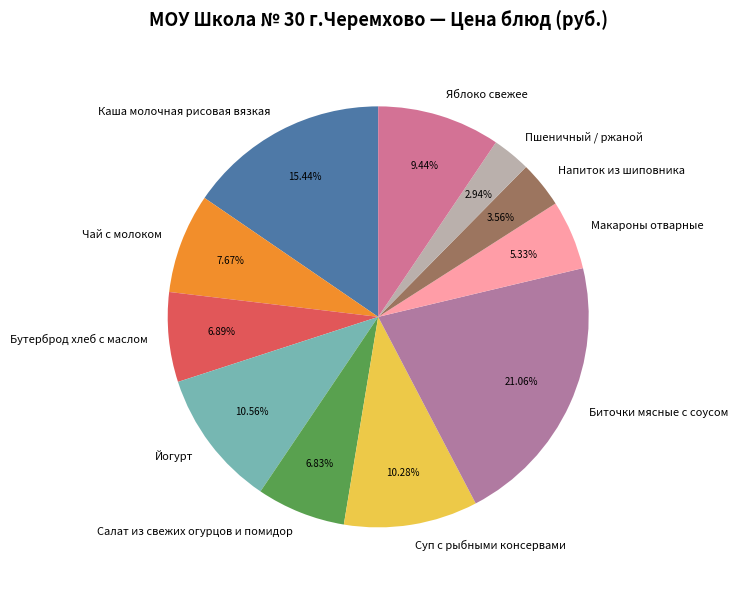

Is it true that Чай с молоком is 8% of the pie?

True